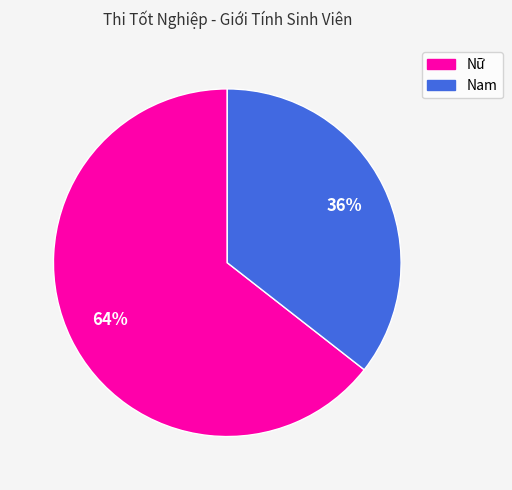

Do Nam and Nữ together represent more than half of the pie?

Yes